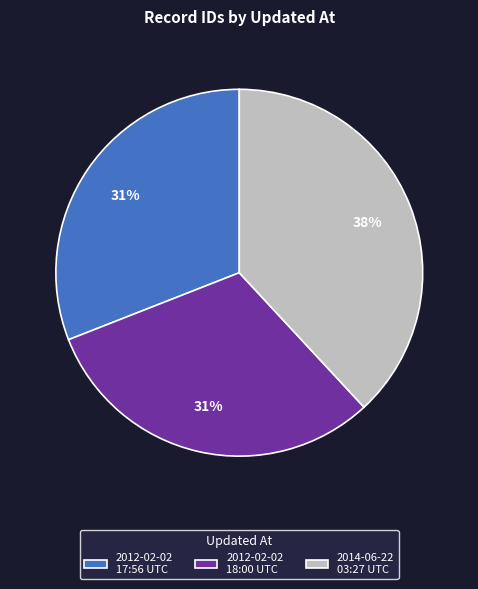

Is 2012-02-02 18:00 UTC the majority of the pie?

No